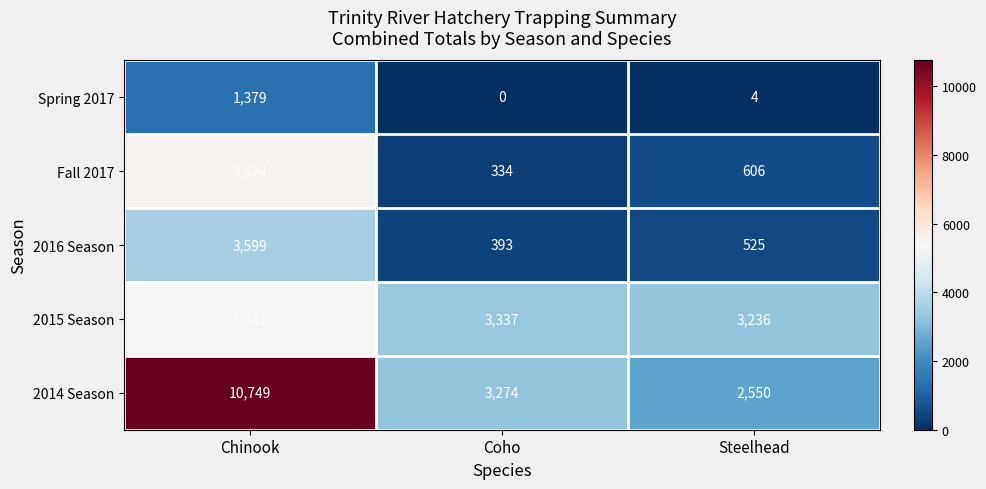

Reading left to right, what are all the values shown in this chart?

Spring 2017: 1379	0	4
Fall 2017: 5524	334	606
2016 Season: 3599	393	525
2015 Season: 5341	3337	3236
2014 Season: 10749	3274	2550